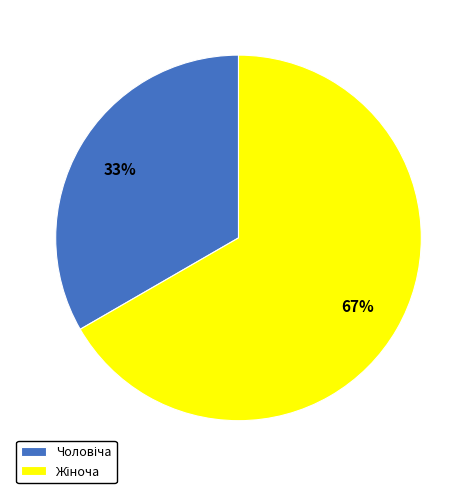

To the nearest percent, what is the average slice percentage?

50%